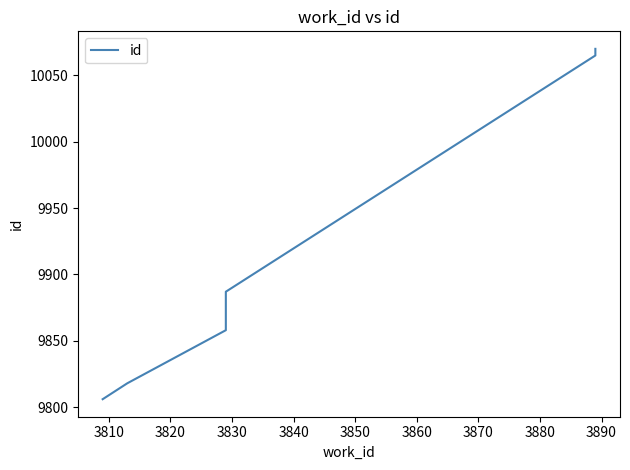

The chart shows a value of 14744 at 3830. True or false?

False